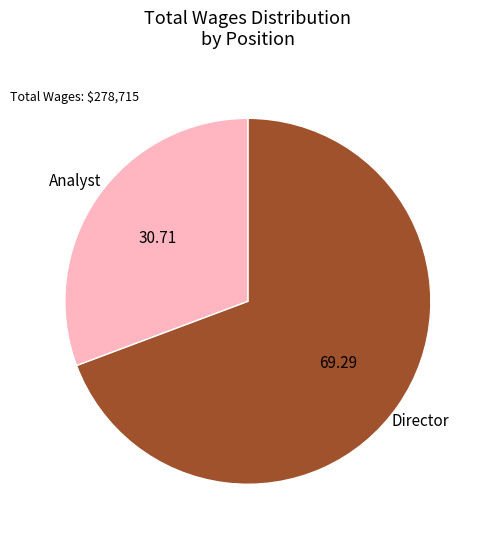

Is there a majority slice in this chart?

Yes